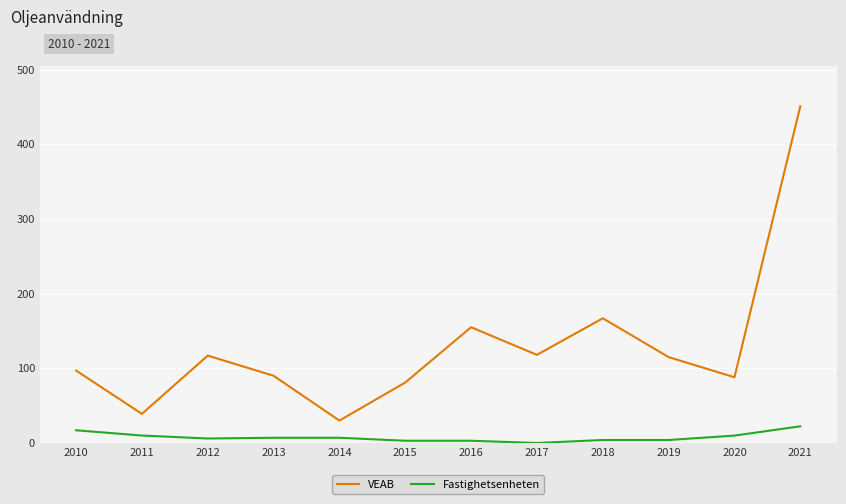

What is the greatest value displayed?

450.8